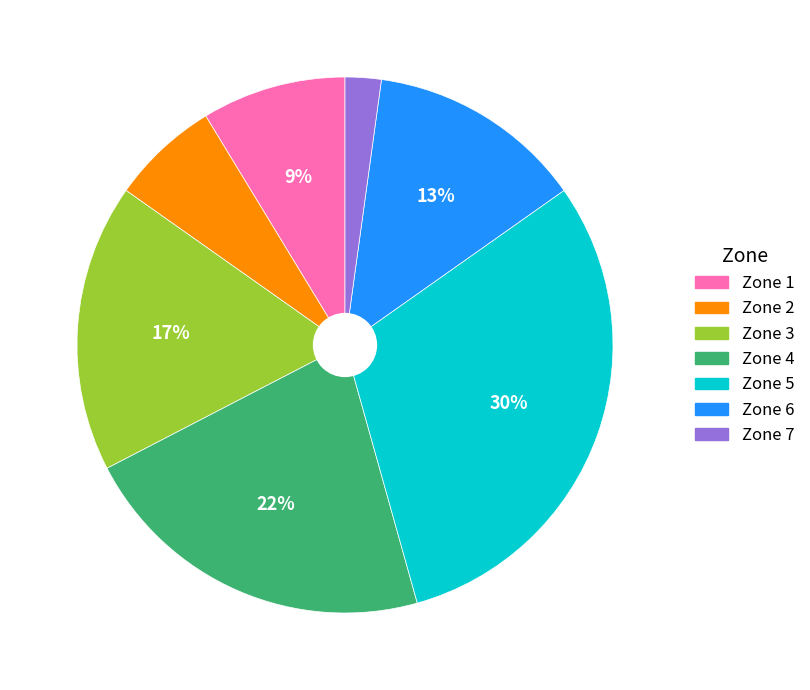

To the nearest percent, what is the difference between the largest and smallest slice percentages?

28%